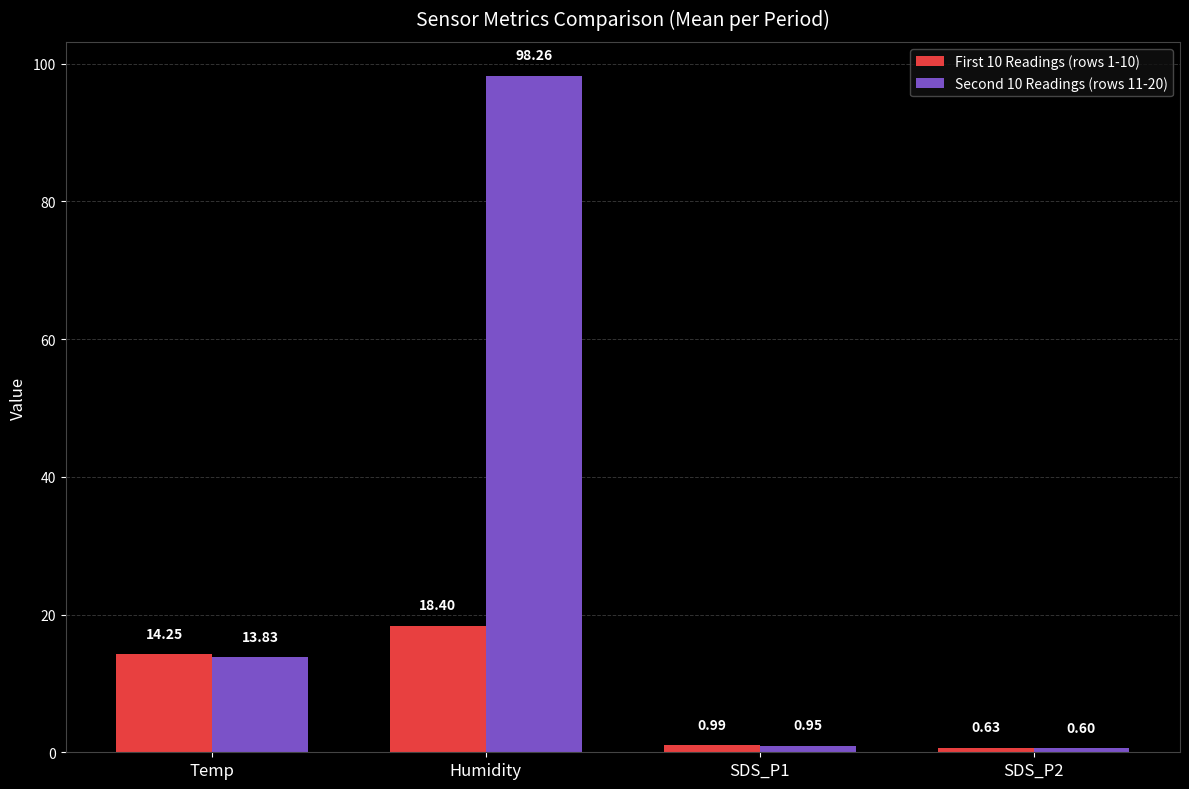

Which series changed the most between SDS_P1 and SDS_P2?

First 10 Readings (rows 1-10)